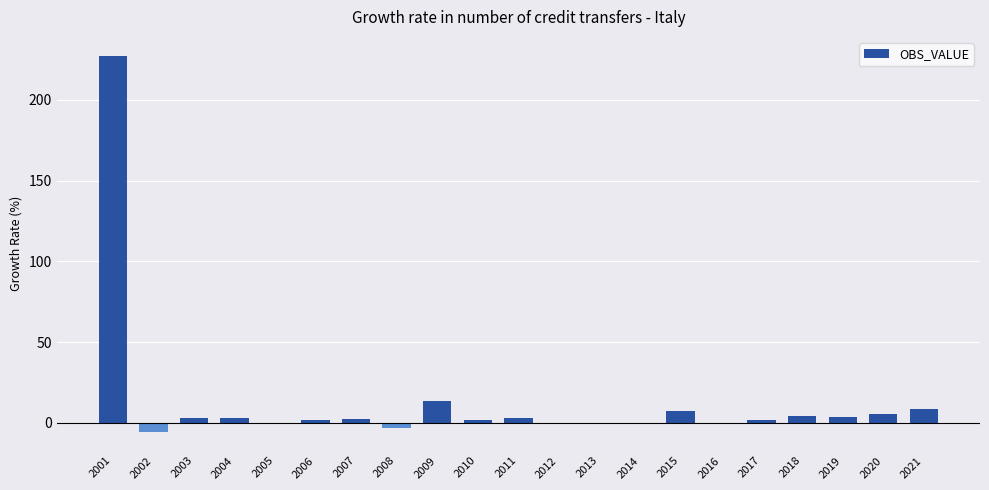

At which category does the chart reach its peak across all series?

2001